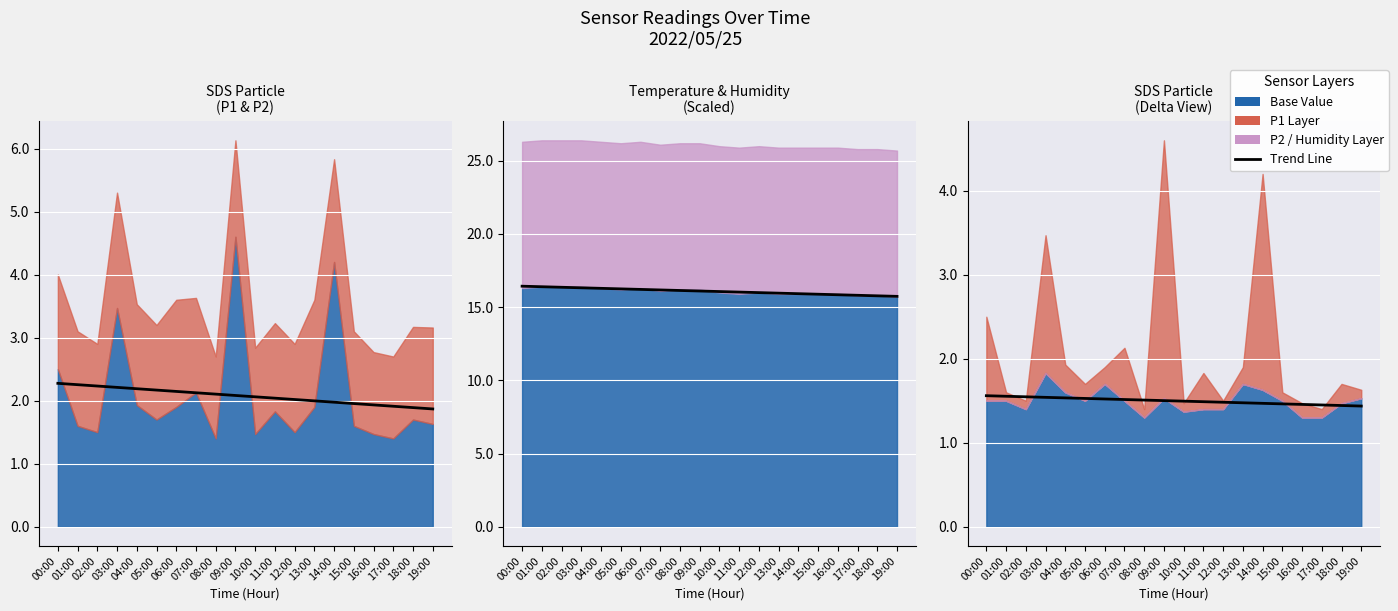

What is the value of the Trend P1 point at the 5th from the left?

2.2